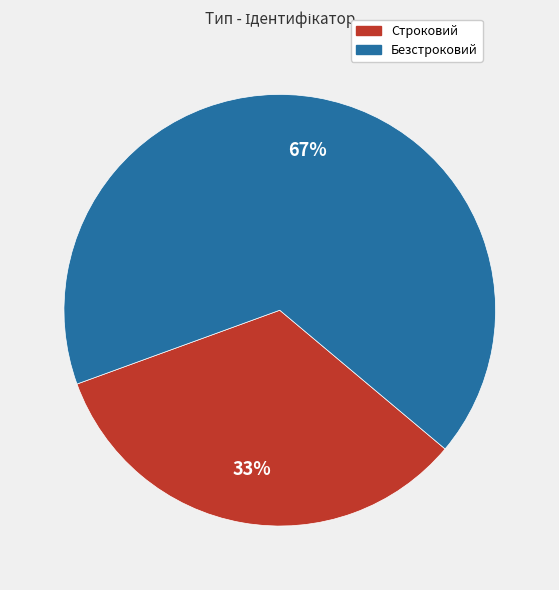

Is it true that Строковий is 33% of the pie?

True